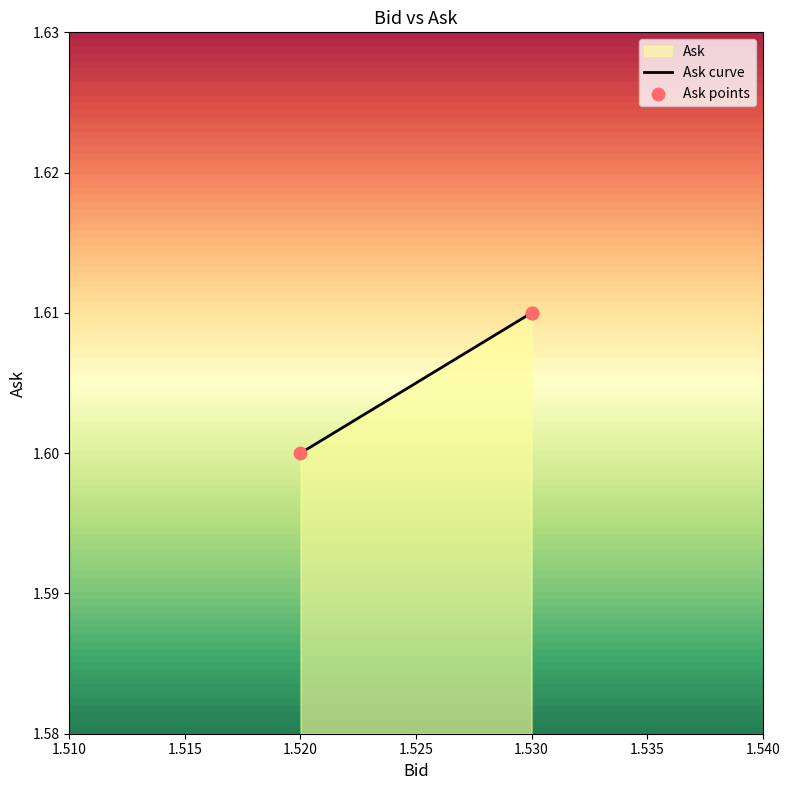

Which series has the largest total across all categories?

Ask curve